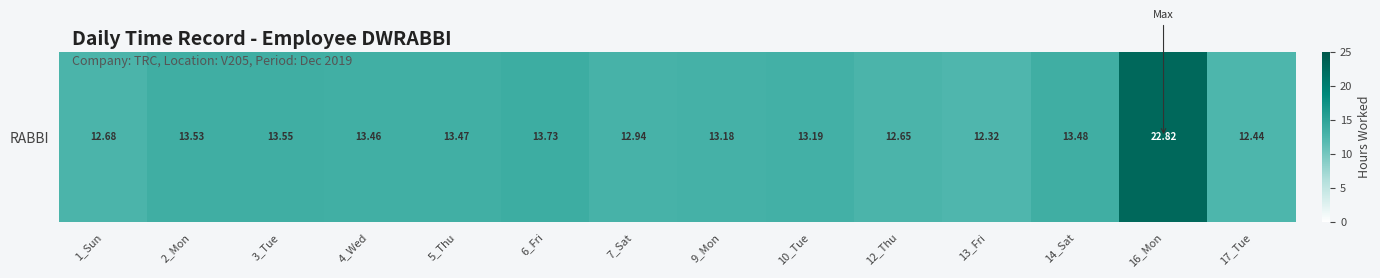

Reading left to right, what are all the values shown in this chart?

12.7	13.5	13.6	13.5	13.5	13.7	12.9	13.2	13.2	12.7	12.3	13.5	22.8	12.4